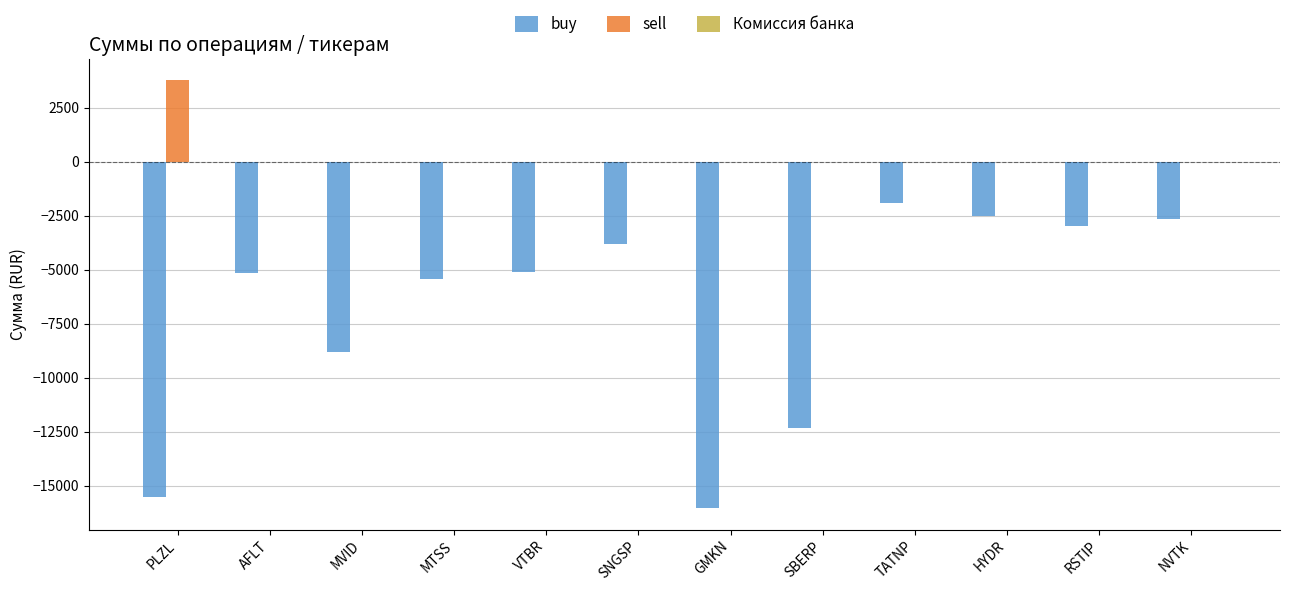

What is the sum of all buy values?

-82172.3